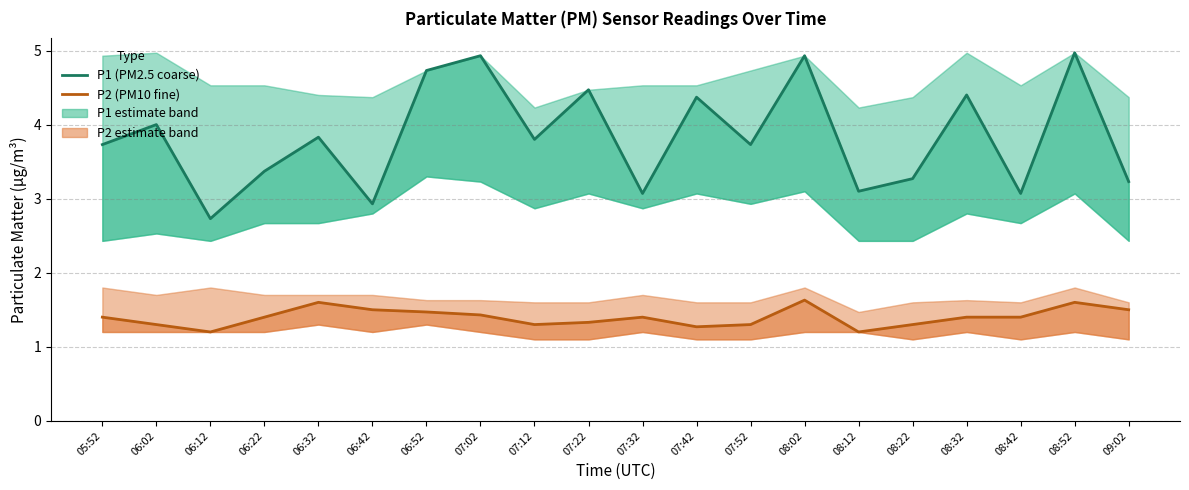

Reading left to right, transcribe all the data shown in this chart.

P1 (PM2.5 coarse): 3.7	4.0	2.7	3.4	3.8	2.9	4.7	4.9	3.8	4.5	3.1	4.4	3.7	4.9	3.1	3.3	4.4	3.1	5.0	3.2
P2 (PM10 fine): 1.4	1.3	1.2	1.4	1.6	1.5	1.5	1.4	1.3	1.3	1.4	1.3	1.3	1.6	1.2	1.3	1.4	1.4	1.6	1.5